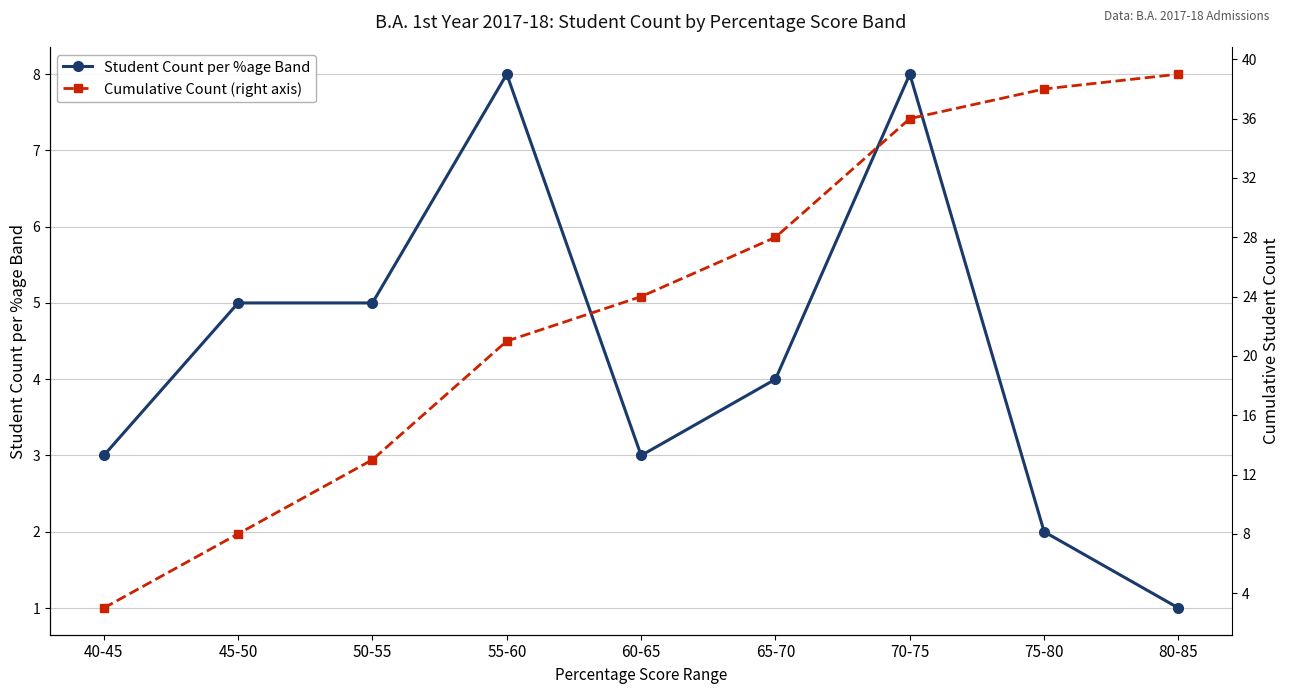

Which label corresponds to the largest value in the chart?

80-85